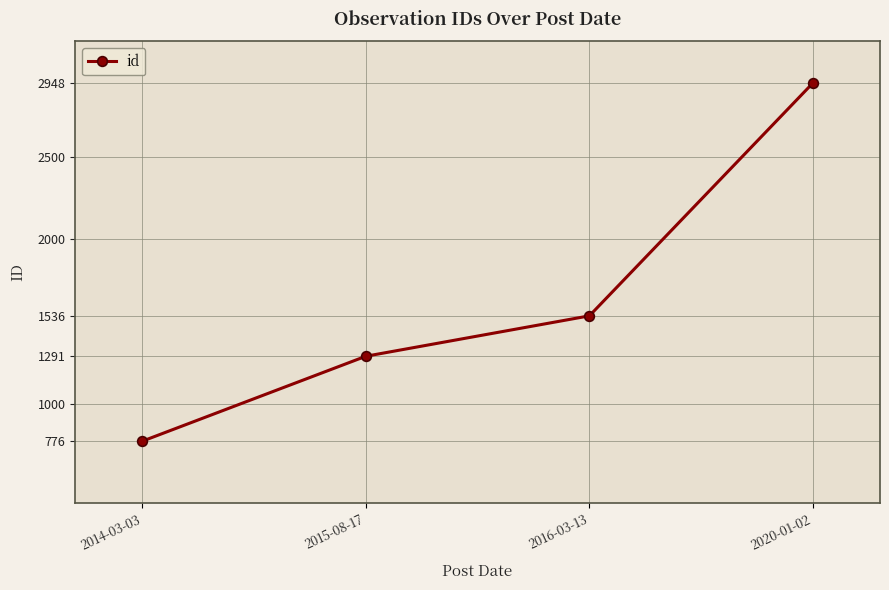

Is it true that the value at 2020-01-02 is 4140?

False